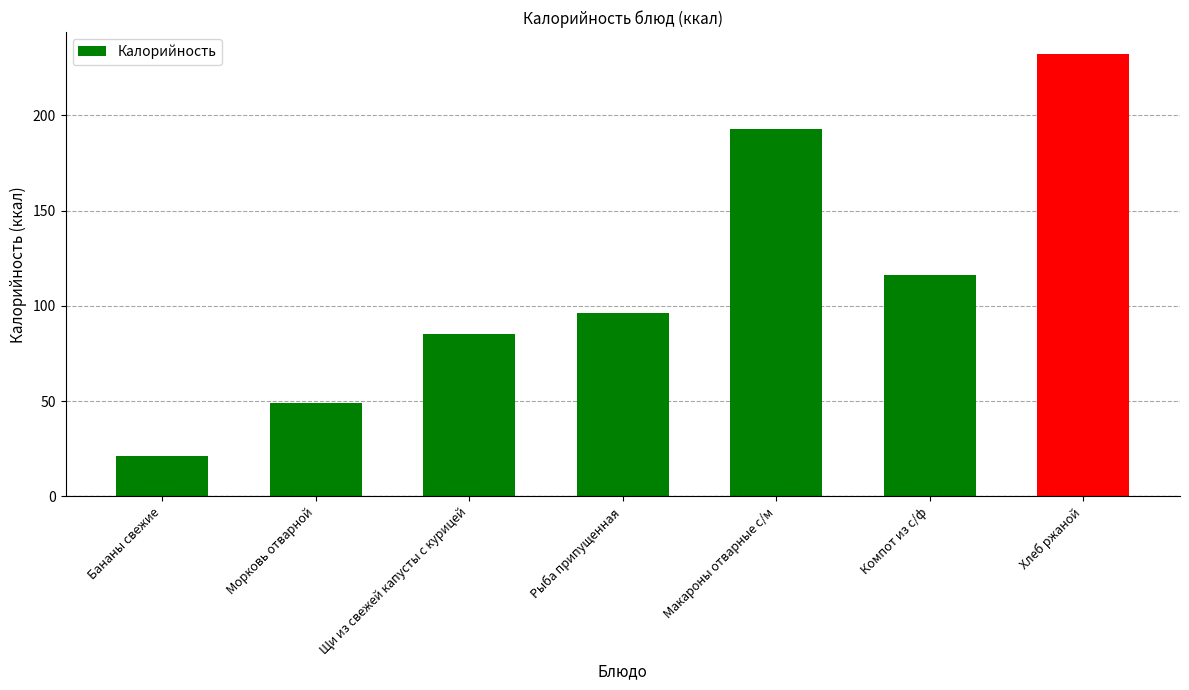

What is the minimum value shown in the chart?

21